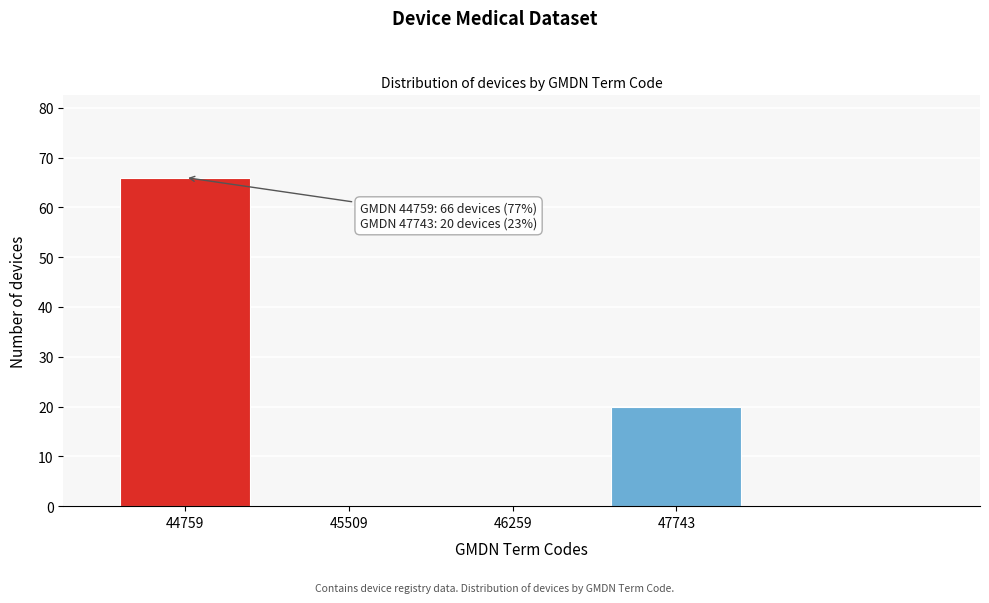

Reading right to left, what are all the values shown in this chart?

47743=20	46259=0	45509=0	44759=66